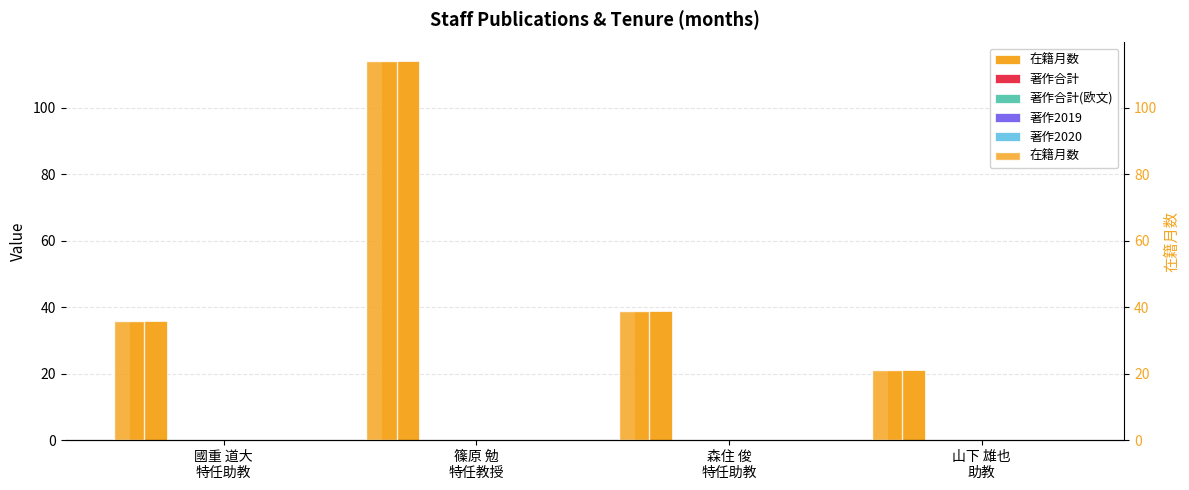

Which series has the largest range (max minus min)?

在籍月数